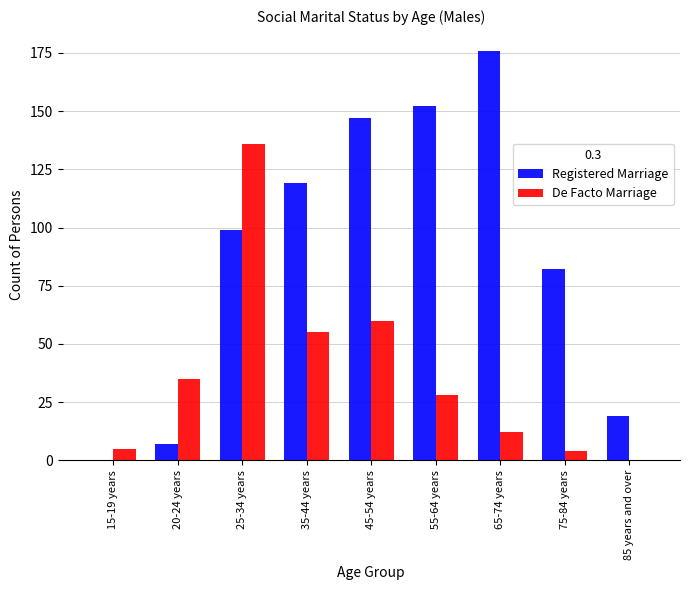

Does the chart contain stacked bars?

No